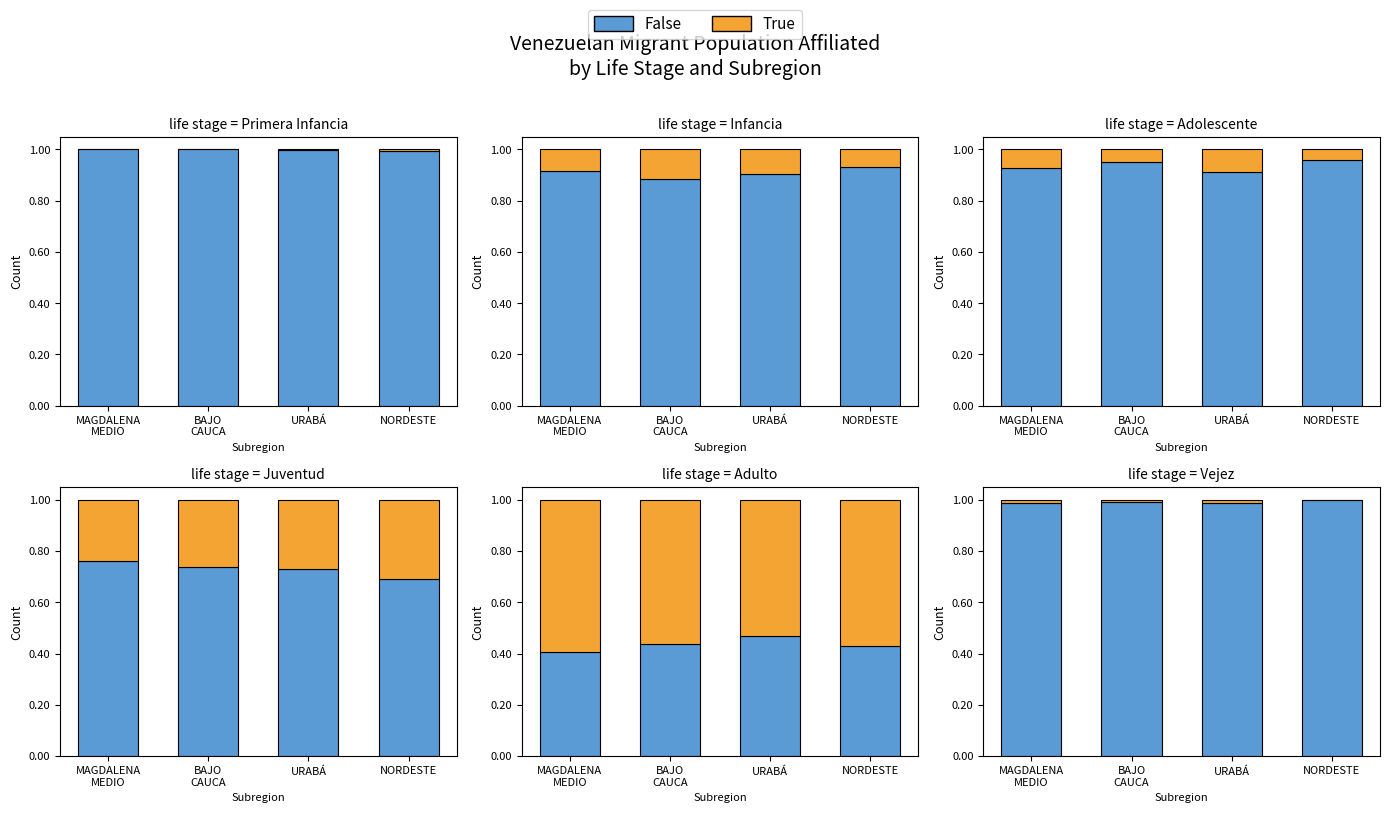

What is the total value across all series at BAJO
CAUCA?

1.0